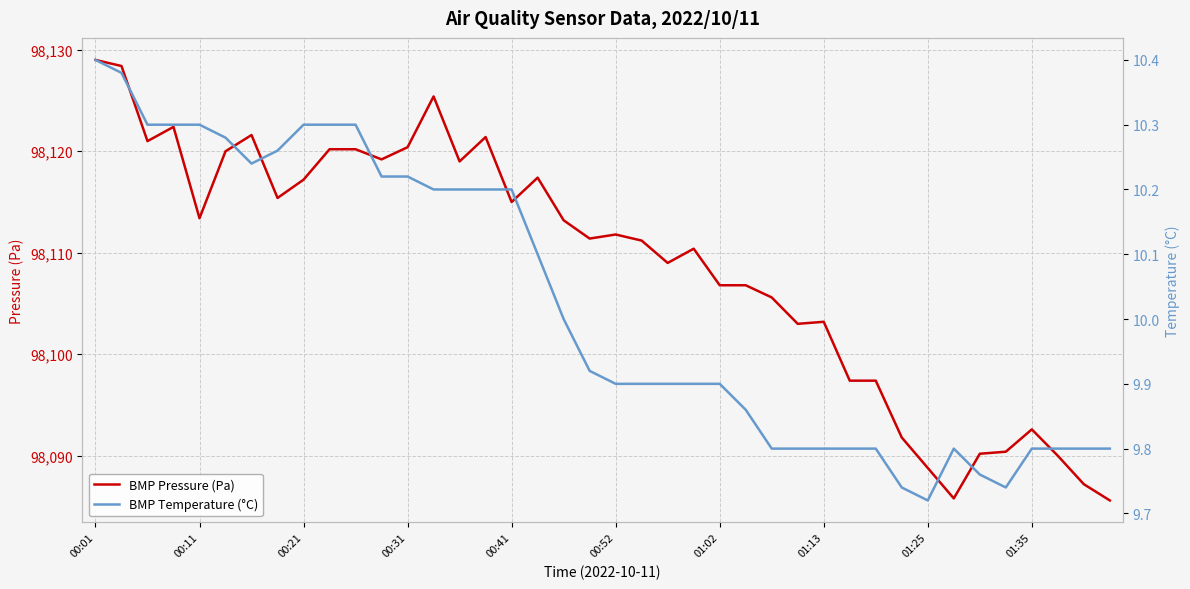

What are all the series names shown in the legend?

BMP Pressure (Pa), BMP Temperature (°C)